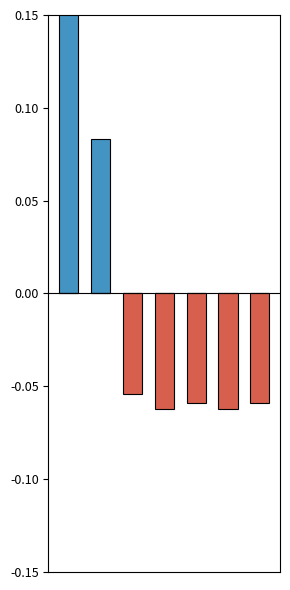

Count the number of data series in this chart.

2